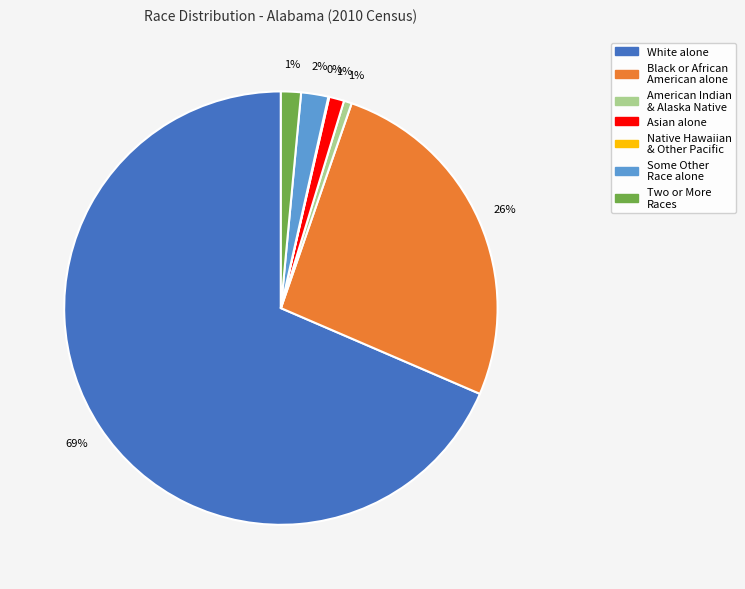

Does any single category account for the majority?

Yes